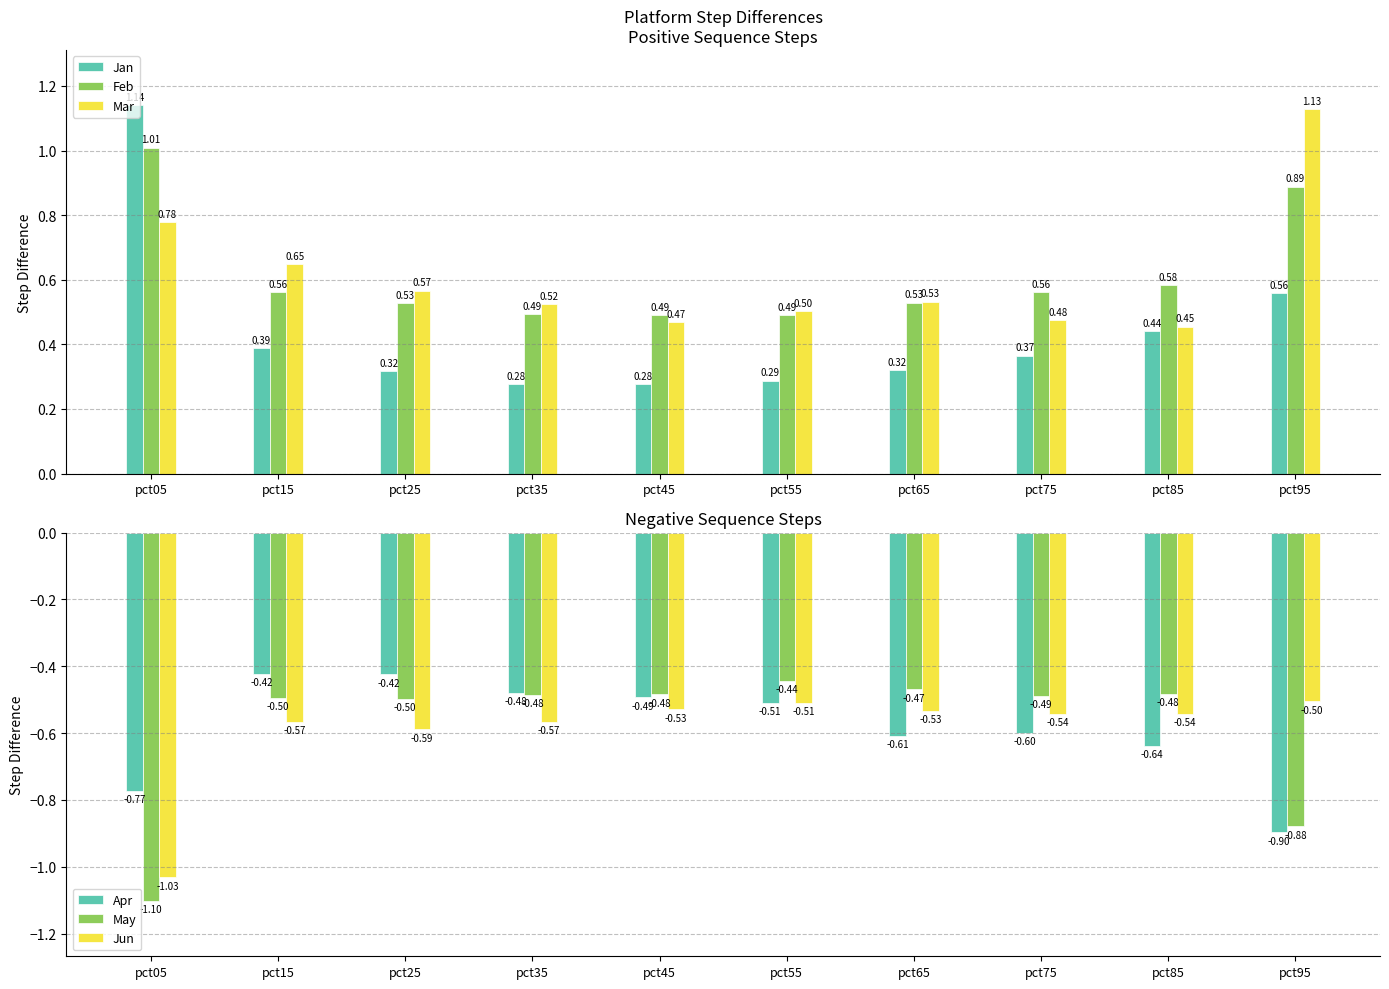

Rank the series by their maximum value, from highest to lowest.

Jan, Mar, Feb, Apr, May, Jun